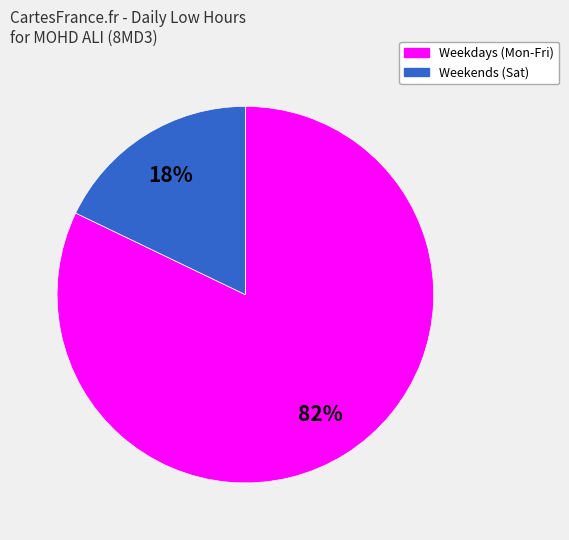

To the nearest percent, what percentage of the pie is Weekdays (Mon-Fri)?

82%